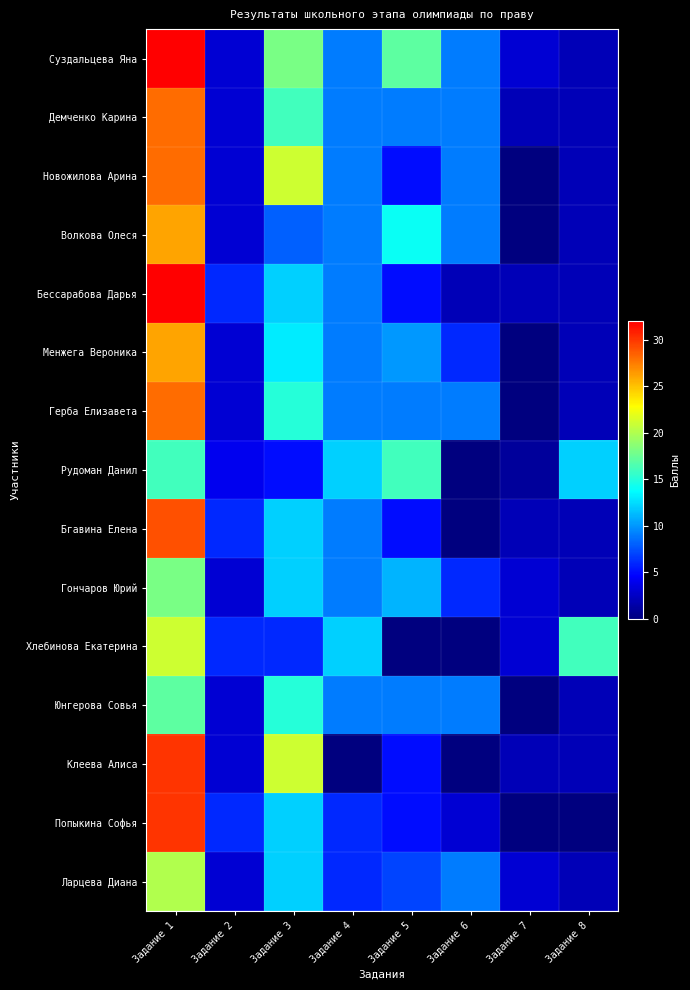

Reading right to left, extract all data points from this chart.

Суздальцева Яна: Задание 8=2	Задание 7=3	Задание 6=9	Задание 5=17	Задание 4=9	Задание 3=18	Задание 2=3	Задание 1=32
Демченко Карина: Задание 8=2	Задание 7=2	Задание 6=9	Задание 5=9	Задание 4=9	Задание 3=16	Задание 2=3	Задание 1=28
Новожилова Арина: Задание 8=2	Задание 7=0	Задание 6=9	Задание 5=5	Задание 4=9	Задание 3=21	Задание 2=3	Задание 1=28
Волкова Олеся: Задание 8=2	Задание 7=0	Задание 6=9	Задание 5=14	Задание 4=9	Задание 3=8	Задание 2=3	Задание 1=26
Бессарабова Дарья: Задание 8=2	Задание 7=2	Задание 6=2	Задание 5=5	Задание 4=9	Задание 3=12	Задание 2=6	Задание 1=32
Менжега Вероника: Задание 8=2	Задание 7=0	Задание 6=6	Задание 5=10	Задание 4=9	Задание 3=13	Задание 2=3	Задание 1=26
Герба Елизавета: Задание 8=2	Задание 7=0	Задание 6=9	Задание 5=9	Задание 4=9	Задание 3=15	Задание 2=3	Задание 1=28
Рудоман Данил: Задание 8=12	Задание 7=1	Задание 6=0	Задание 5=16	Задание 4=12	Задание 3=5	Задание 2=4	Задание 1=16
Бгавина Елена: Задание 8=2	Задание 7=2	Задание 6=0	Задание 5=5	Задание 4=9	Задание 3=12	Задание 2=6	Задание 1=29
Гончаров Юрий: Задание 8=2	Задание 7=3	Задание 6=6	Задание 5=11	Задание 4=9	Задание 3=12	Задание 2=3	Задание 1=18
Хлебинова Екатерина: Задание 8=16	Задание 7=3	Задание 6=0	Задание 5=0	Задание 4=12	Задание 3=6	Задание 2=6	Задание 1=21
Юнгерова Совья: Задание 8=2	Задание 7=0	Задание 6=9	Задание 5=9	Задание 4=9	Задание 3=15	Задание 2=3	Задание 1=17
Клеева Алиса: Задание 8=2	Задание 7=2	Задание 6=0	Задание 5=5	Задание 4=0	Задание 3=21	Задание 2=3	Задание 1=30
Попыкина Софья: Задание 8=0	Задание 7=0	Задание 6=3	Задание 5=5	Задание 4=6	Задание 3=12	Задание 2=6	Задание 1=30
Ларцева Диана: Задание 8=2	Задание 7=3	Задание 6=9	Задание 5=7	Задание 4=6	Задание 3=12	Задание 2=3	Задание 1=20